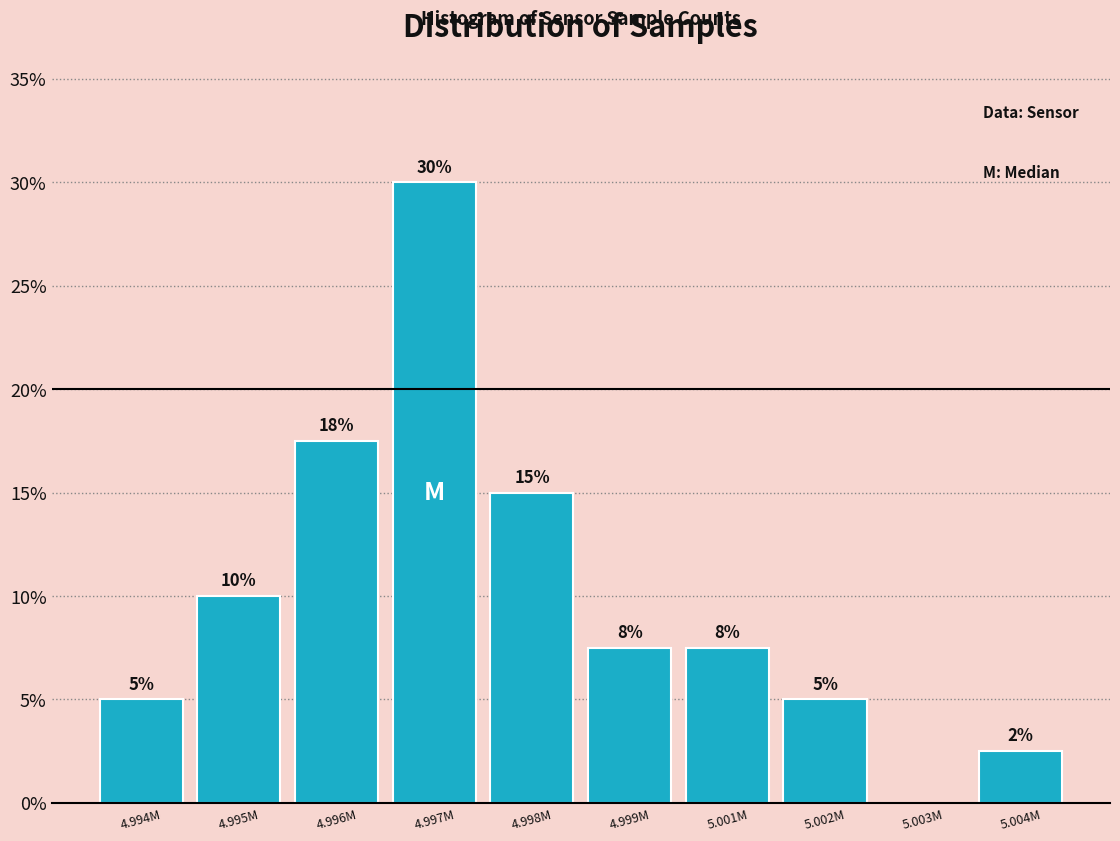

Between 4.999M and 4.996M, which is larger?

4.996M